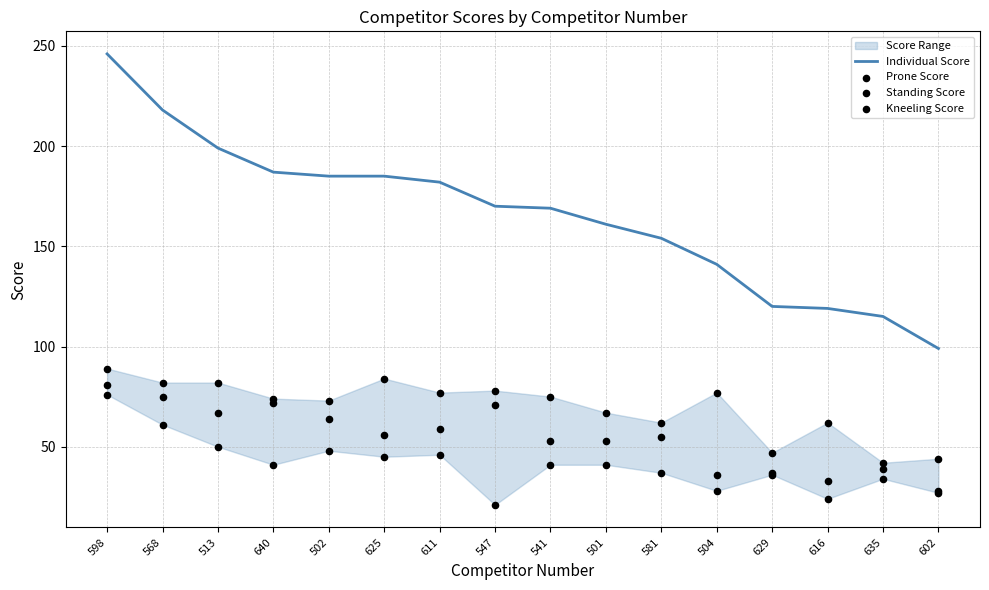

Is the value of Prone Score at 501 greater than the value of Kneeling Score at 541?

Yes